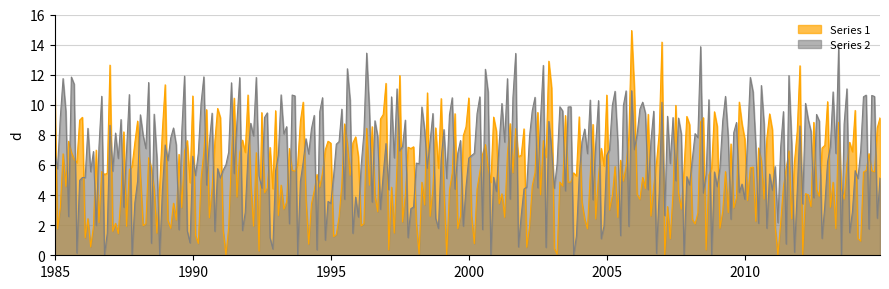

What are all the series names shown in the legend?

Series 1, Series 2